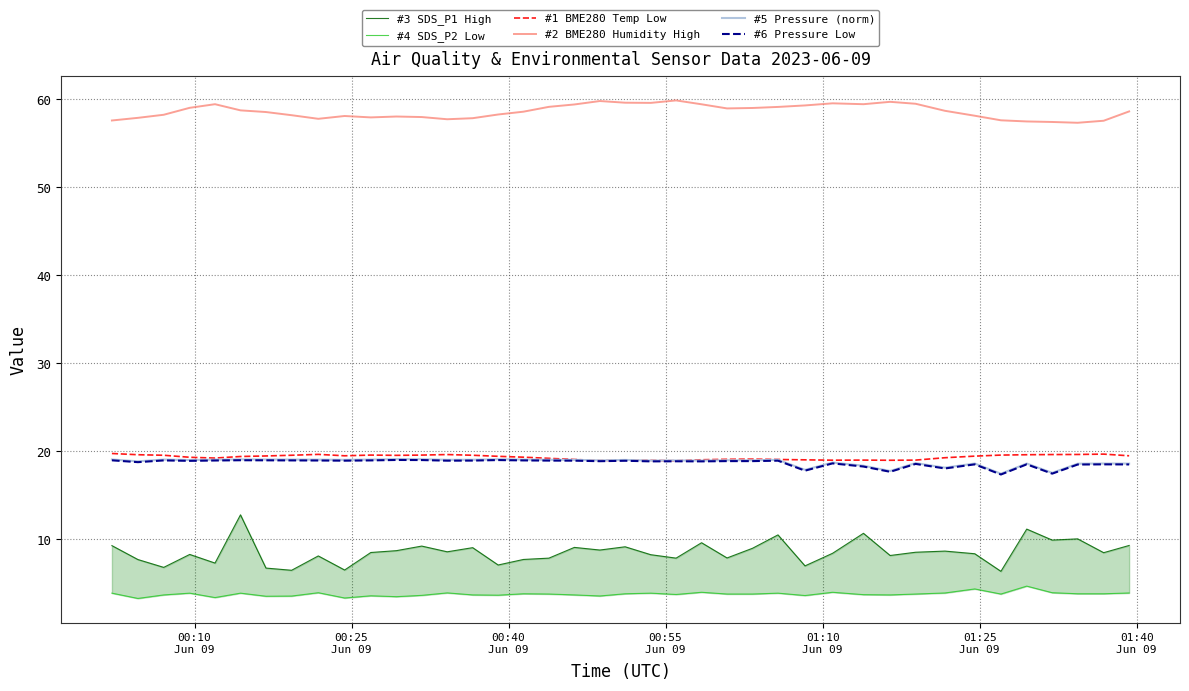

What is the minimum value for #2 BME280 Humidity High?

57.4